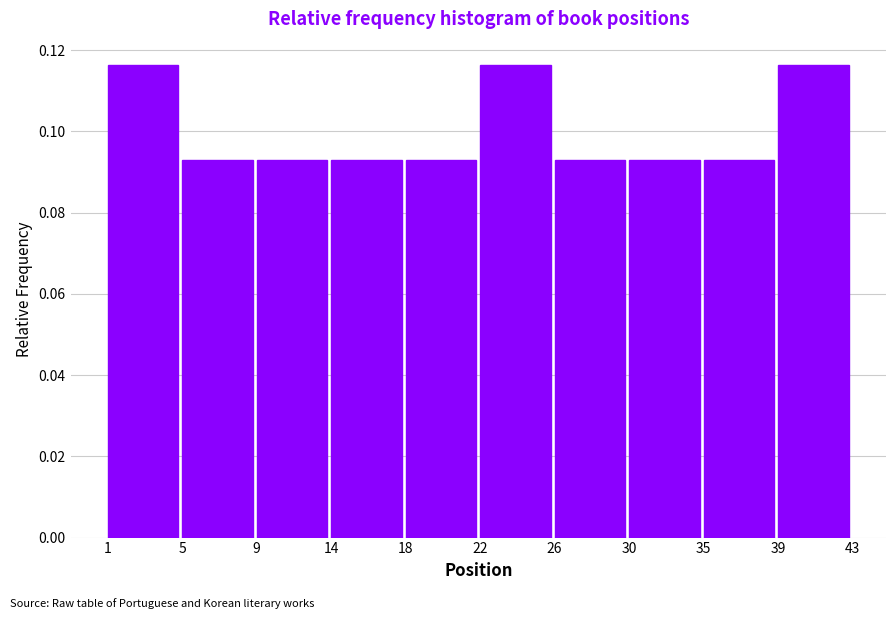

Reading left to right, transcribe this chart: for each bar, give the range it covers on the x-axis and its height. The values are not printed on the chart, so give them approximately, as read against the axis.

1 to 5: 0.116
5 to 9: 0.094
9 to 14: 0.094
14 to 18: 0.094
18 to 22: 0.094
22 to 26: 0.116
26 to 30: 0.094
30 to 35: 0.094
35 to 39: 0.094
39 to 43: 0.116